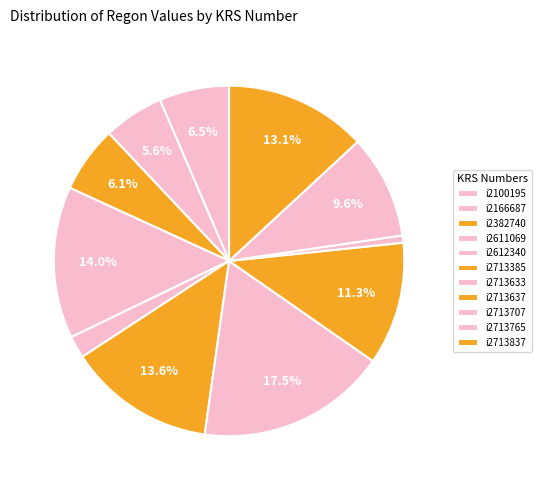

How many slices are in this pie chart?

11